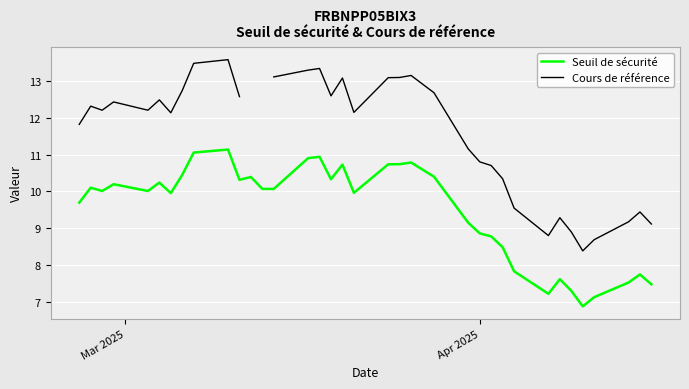

What is the lowest value of the Seuil de sécurité series?

6.9